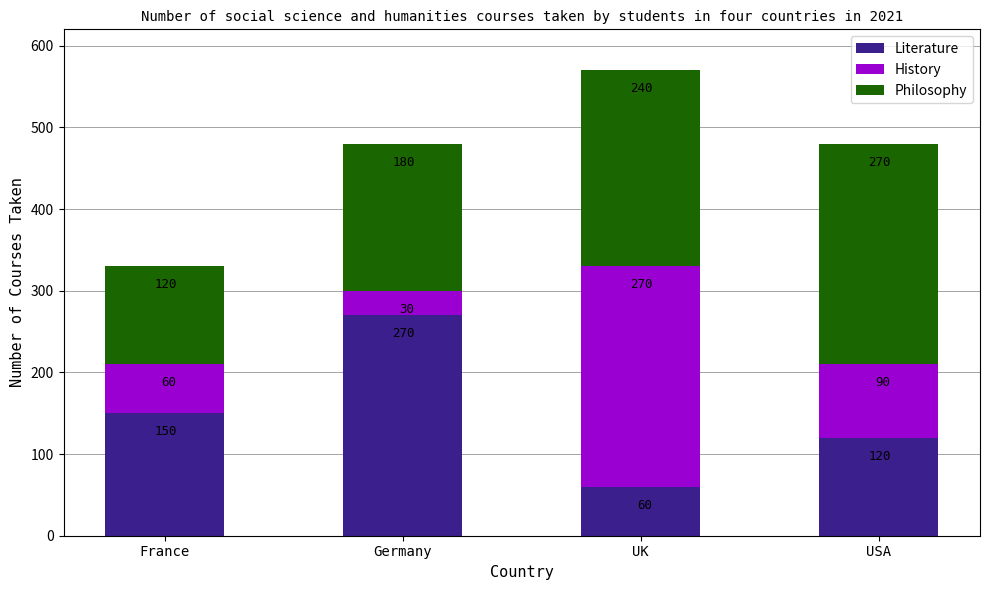

Count the Literature values in the range 120 to 270.

3